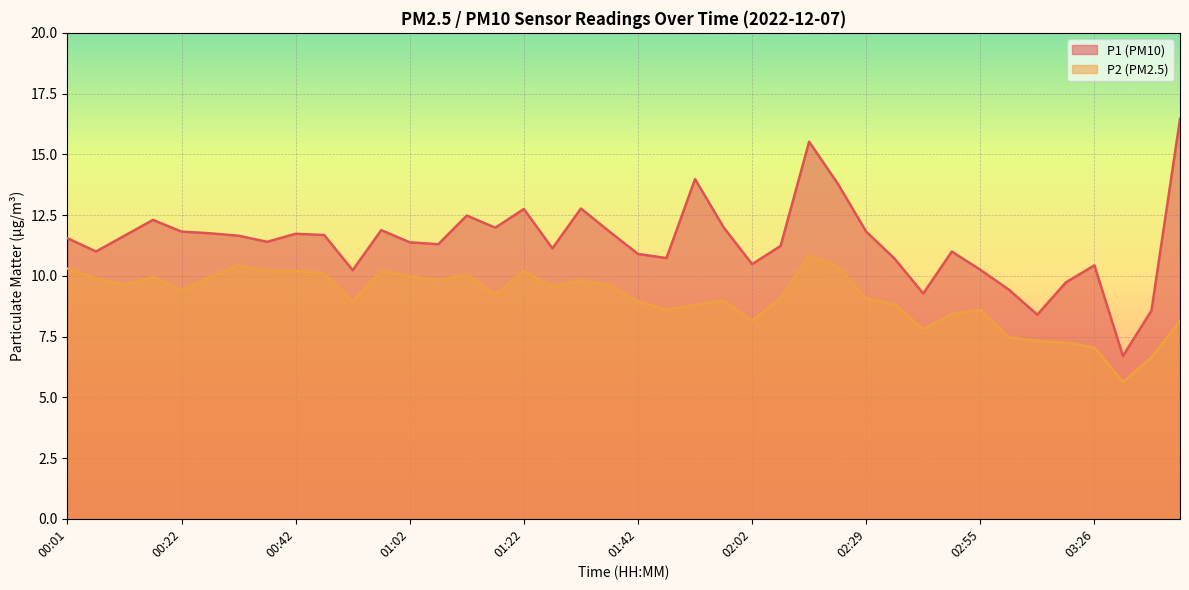

At which category does P1 reach its first local peak?

00:17